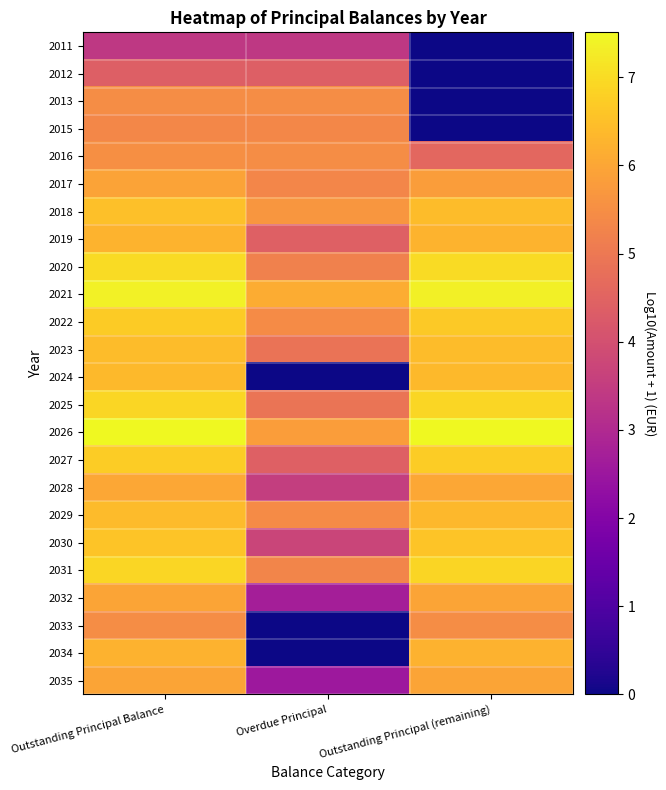

At which category is the sum across all series the highest?

Outstanding Principal Balance